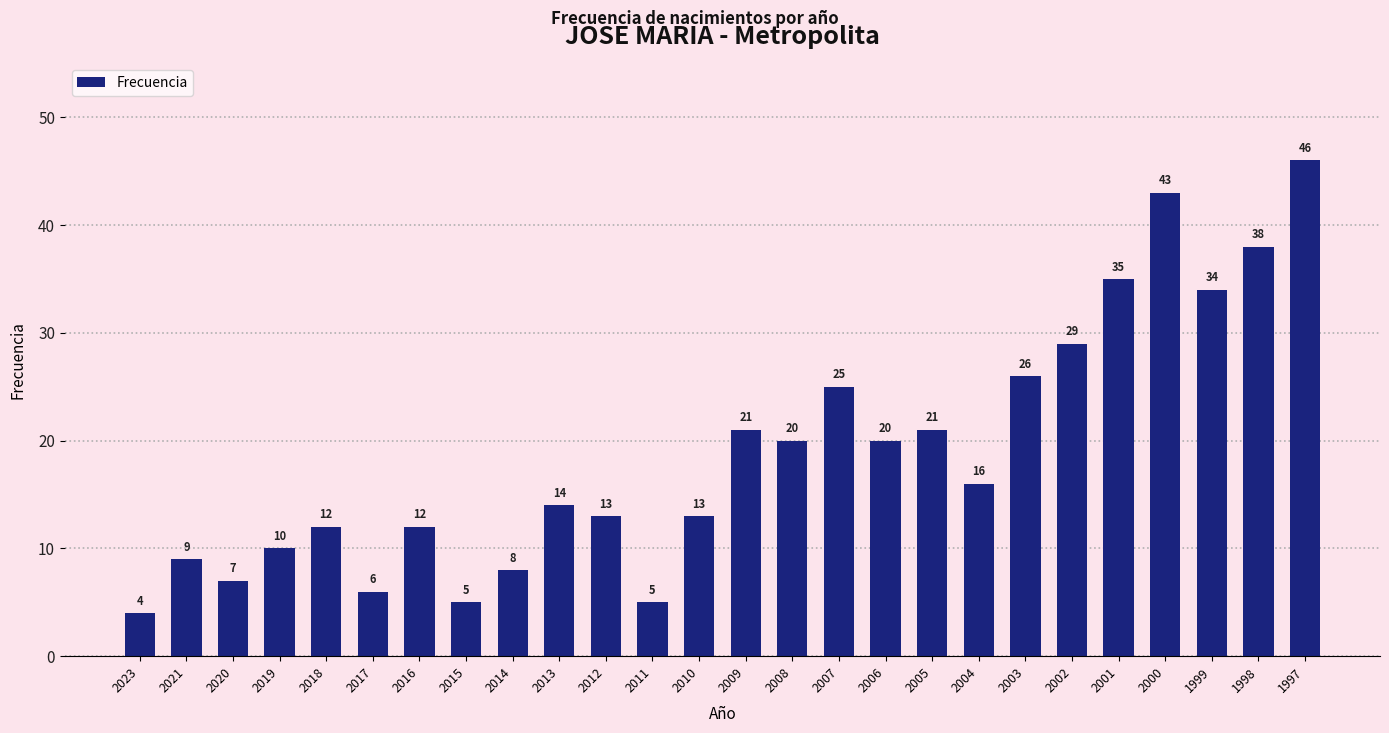

True or false: the data shows 11 at 2008.

False